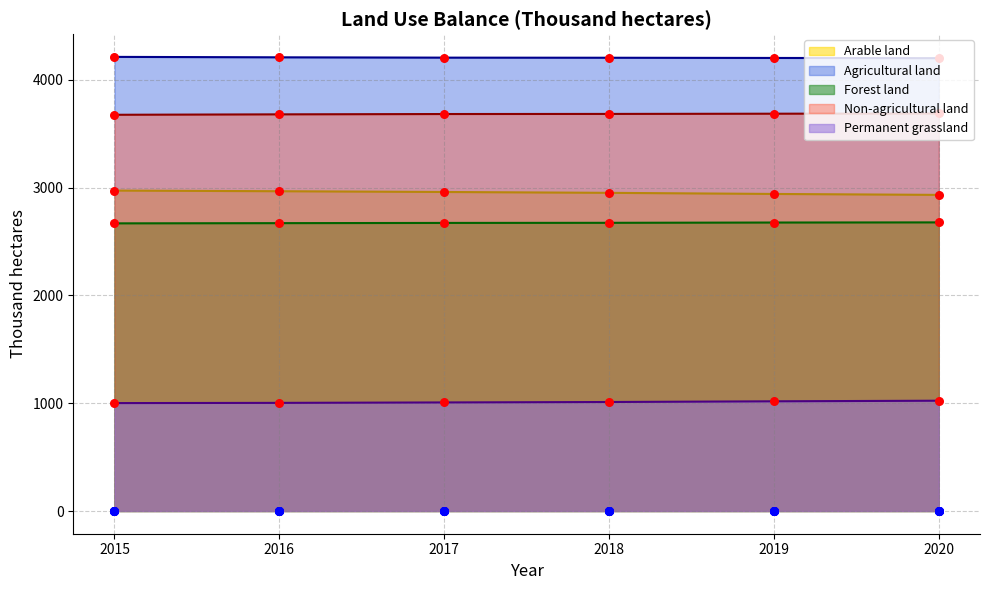

What are all the series names shown in the legend?

Arable land, Agricultural land, Forest land, Non-agricultural land, Permanent grassland